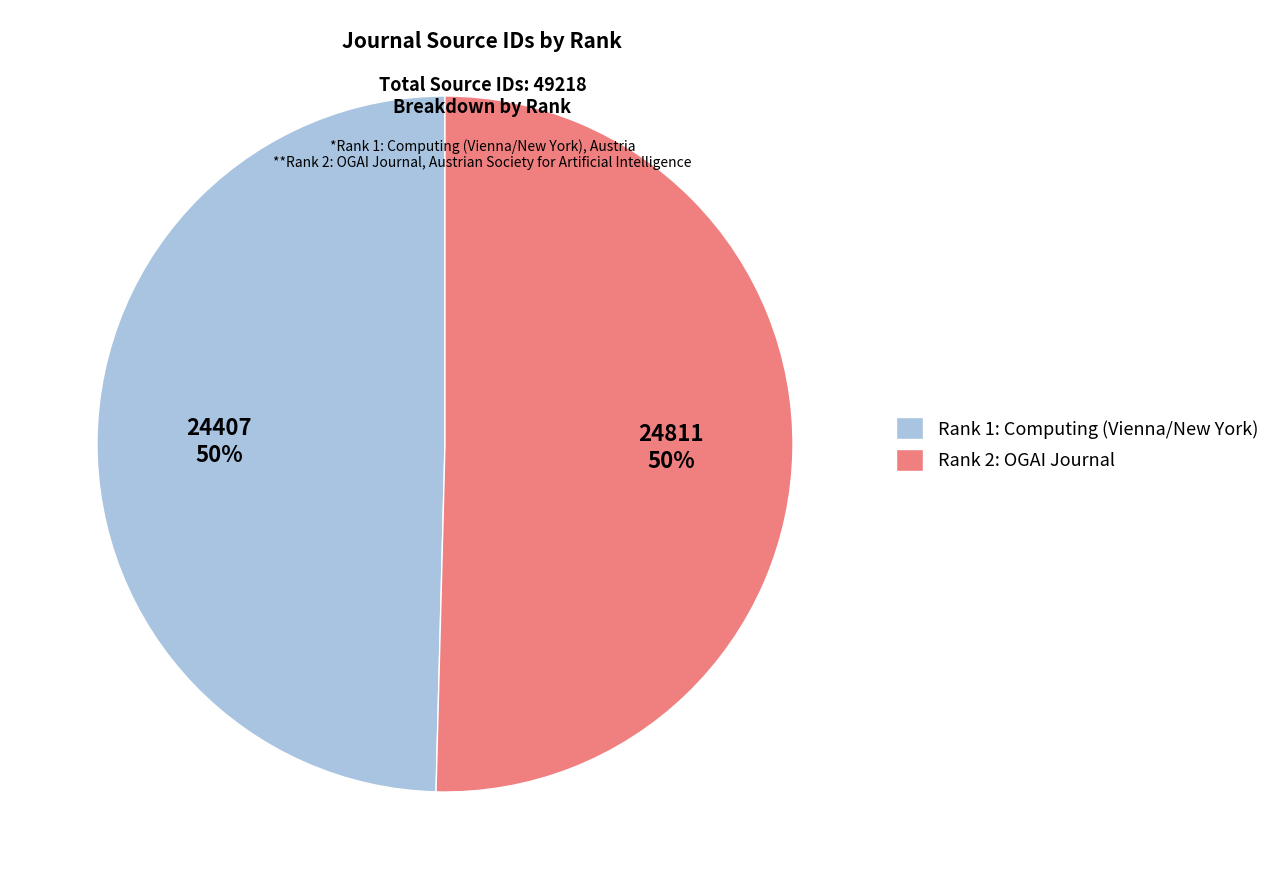

To the nearest percent, what percentage of the pie is Rank 2: OGAI Journal?

50%